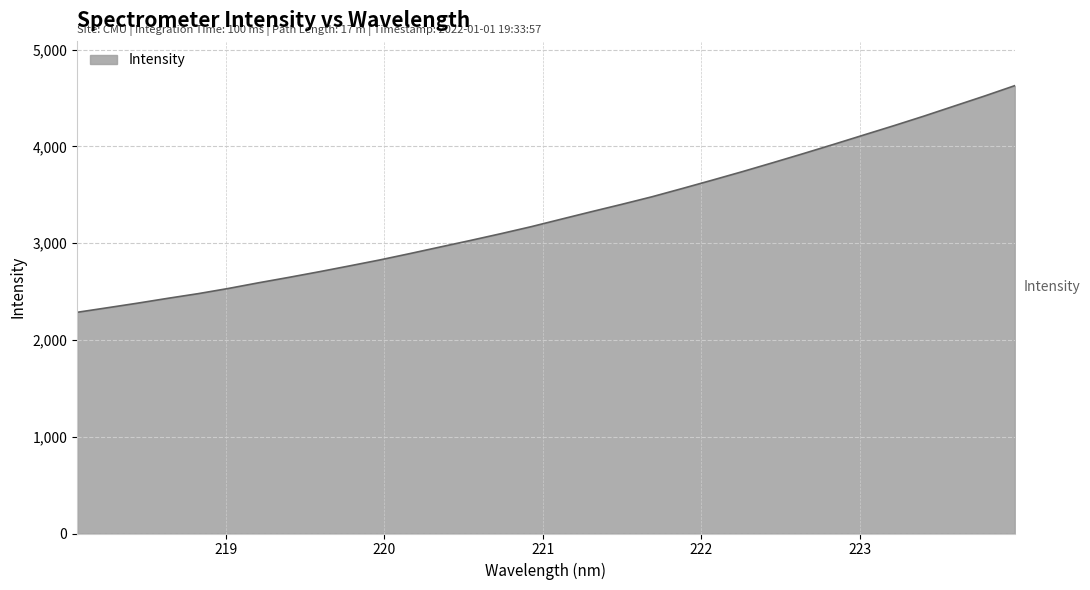

What is the difference between the maximum and minimum values?

2342.3